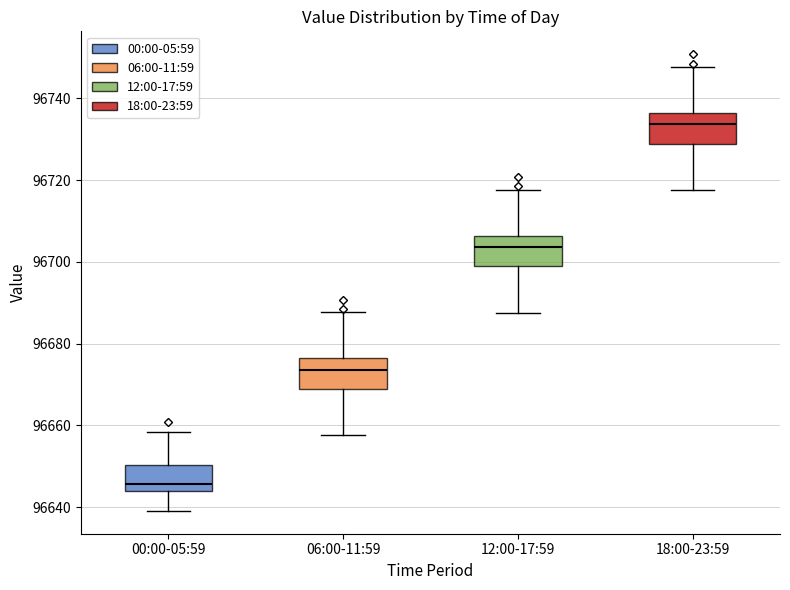

Which box's median line is the lowest?

00:00-05:59